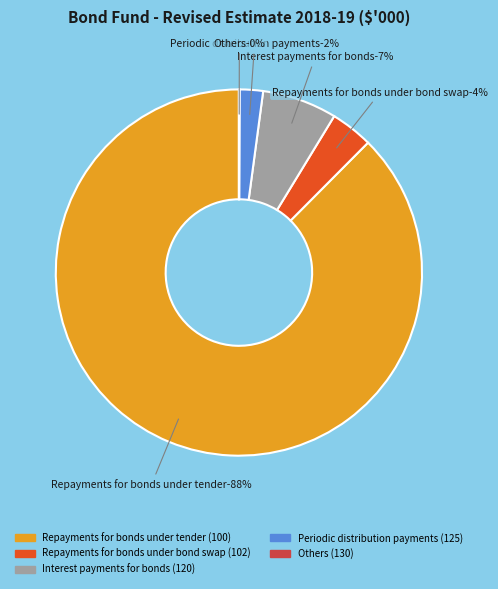

Which category accounts for the majority?

100